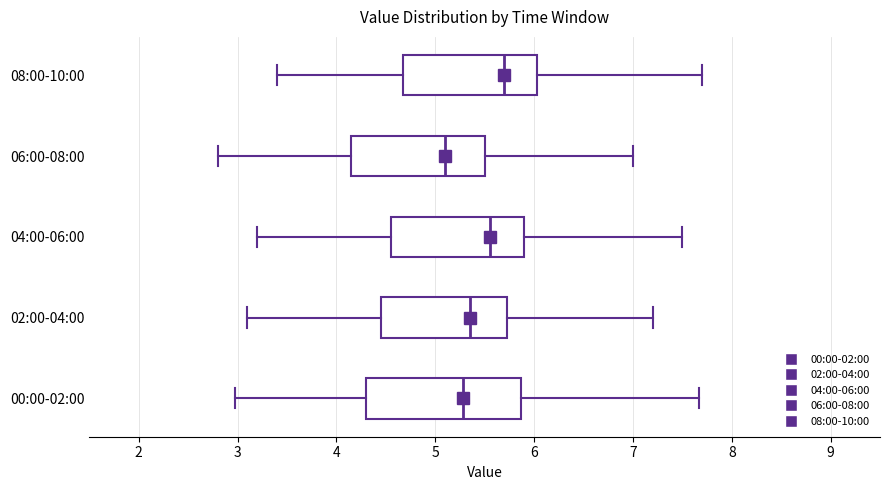

Which box is the widest, from its left edge to its right edge?

00:00-02:00